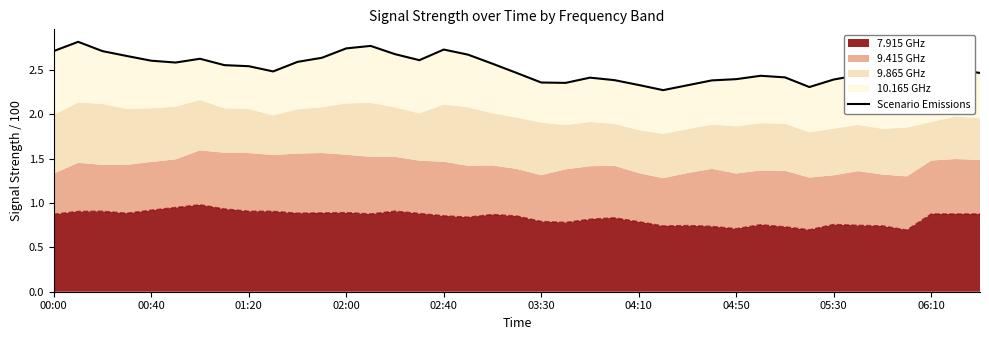

What is the label of the 34th point from the right?

03:30